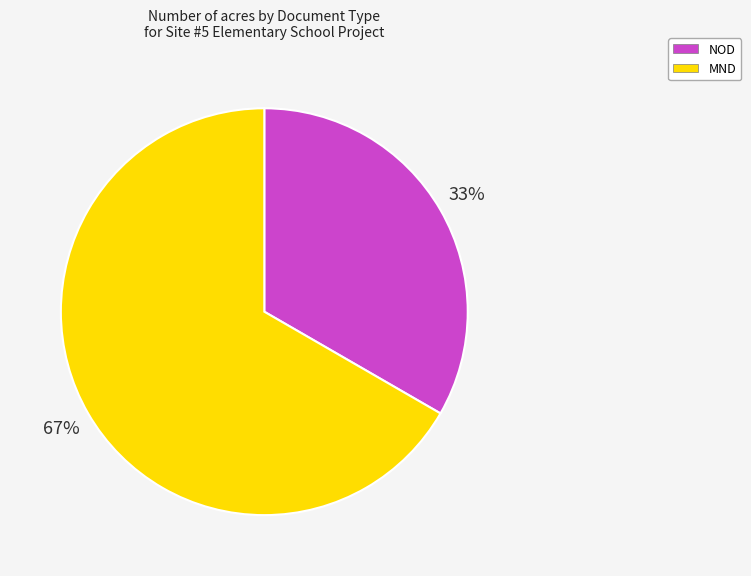

Is there any slice that represents more than half of the pie?

Yes